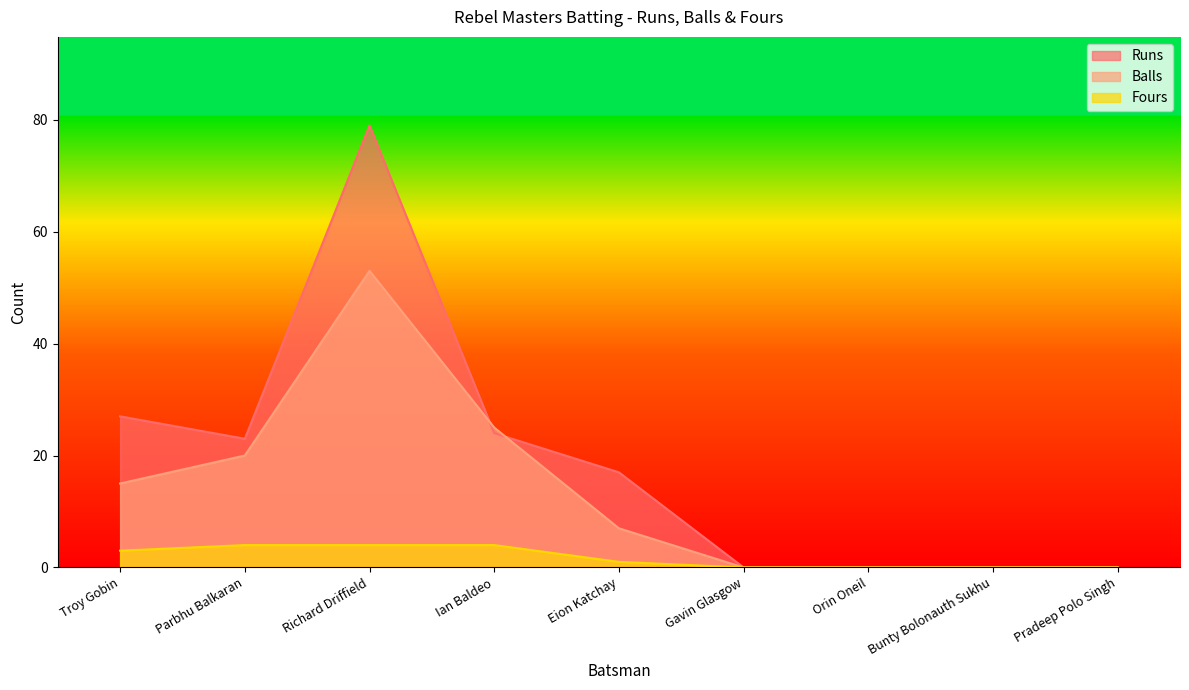

At Ian Baldeo, list the series in order from smallest to largest.

Fours, Runs, Balls